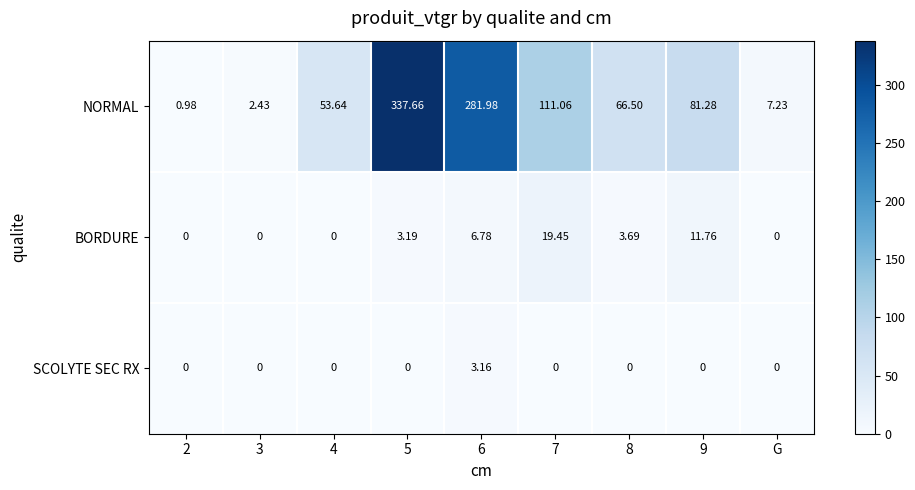

Rank the series at 6 from highest to lowest value.

NORMAL, BORDURE, SCOLYTE SEC RX